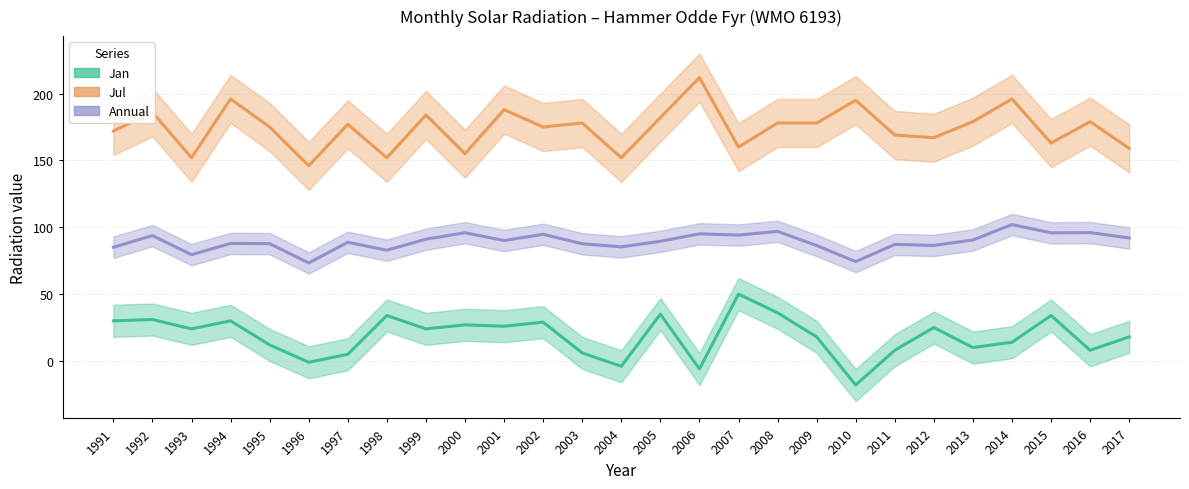

Reading left to right, what are all the values shown in this chart?

Annual: 85.1	93.8	79.5	87.9	87.8	73.3	88.8	82.8	91.1	95.9	90.1	94.8	87.7	85.3	89.5	95.1	94.2	96.9	86.3	74.3	87.2	86.4	90.5	102.0	95.8	96.0	92.0
Jul: 172.0	186.0	152.0	196.0	175.0	146.0	177.0	152.0	184.0	155.0	188.0	175.0	178.0	152.0	182.0	212.0	160.0	178.0	178.0	195.0	169.0	167.0	179.0	196.0	163.0	179.0	159.0
Jan: 30.0	31.0	24.0	30.0	12.0	-1.0	5.0	34.0	24.0	27.0	26.0	29.0	6.0	-4.0	35.0	-6.0	50.0	36.0	18.0	-18.0	8.0	25.0	10.0	14.0	34.0	8.0	18.0